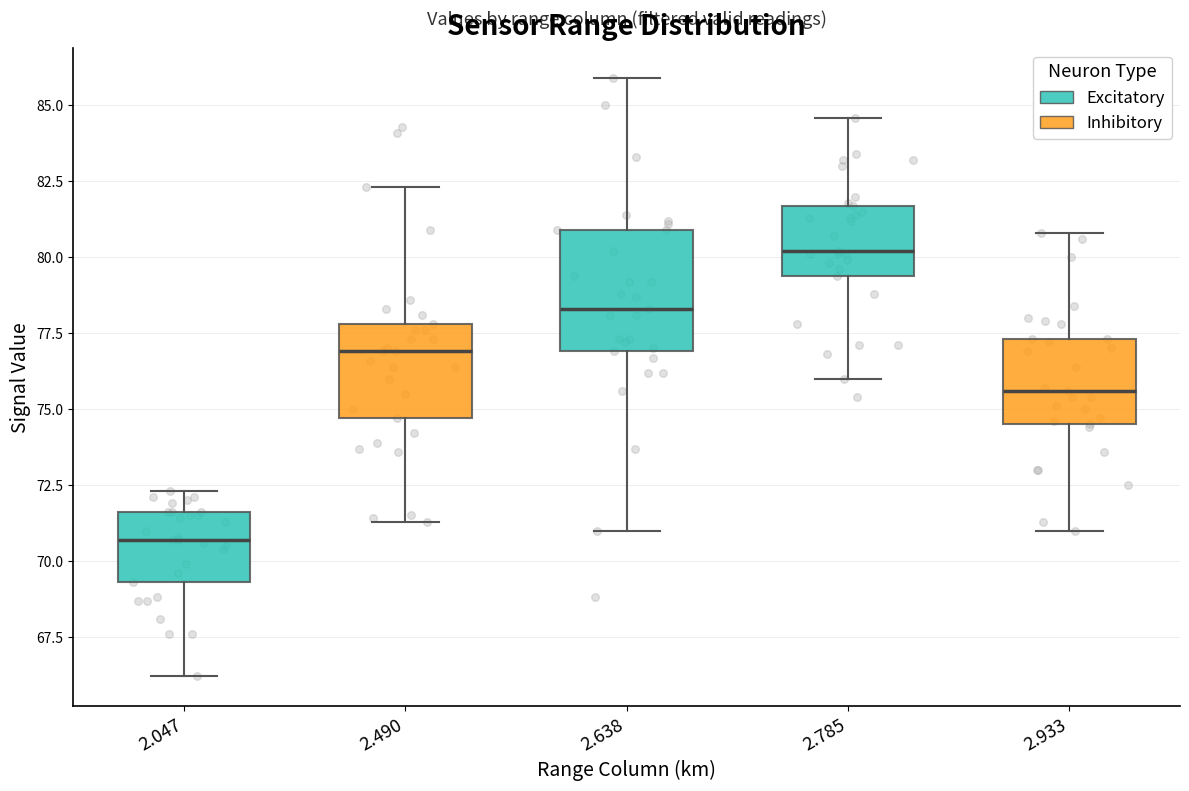

Which box is the tallest, from its lower edge to its upper edge?

2.638